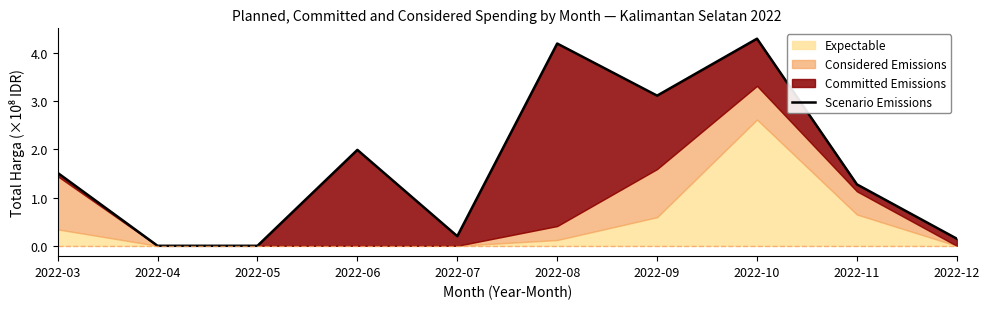

How many points are higher than both their immediate neighbors (excluding endpoints)?

3